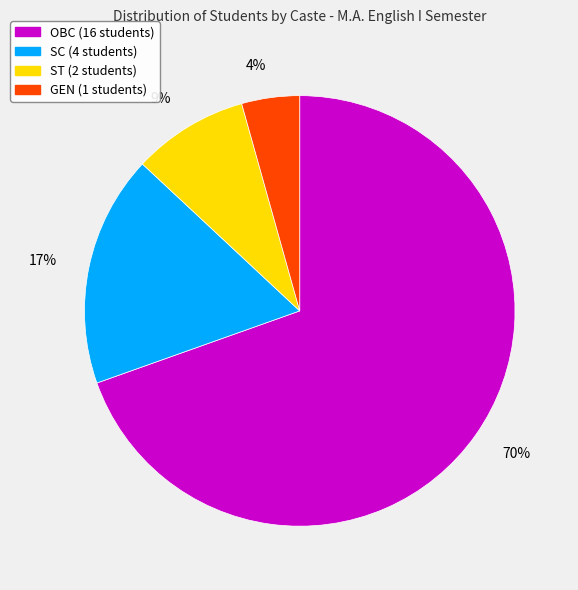

Which category accounts for the majority?

OBC